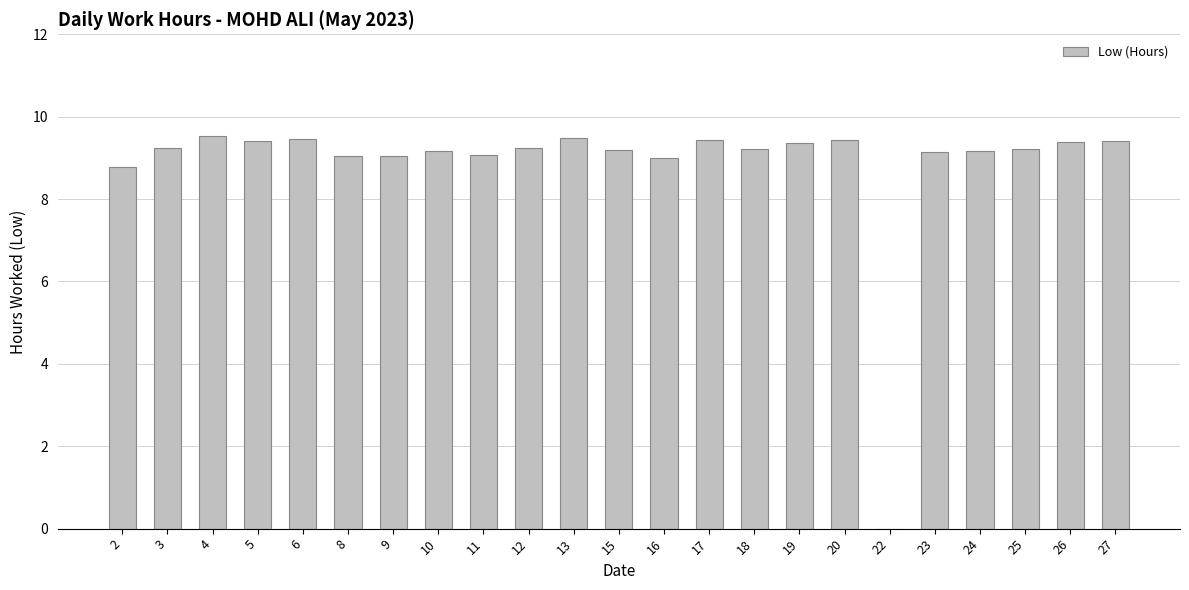

How many positive values are there?

22